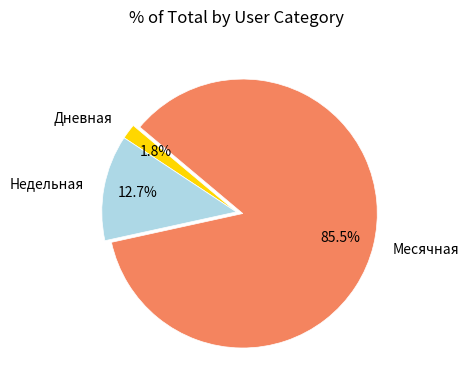

To the nearest percent, what is the difference between the largest and smallest slice percentages?

84%